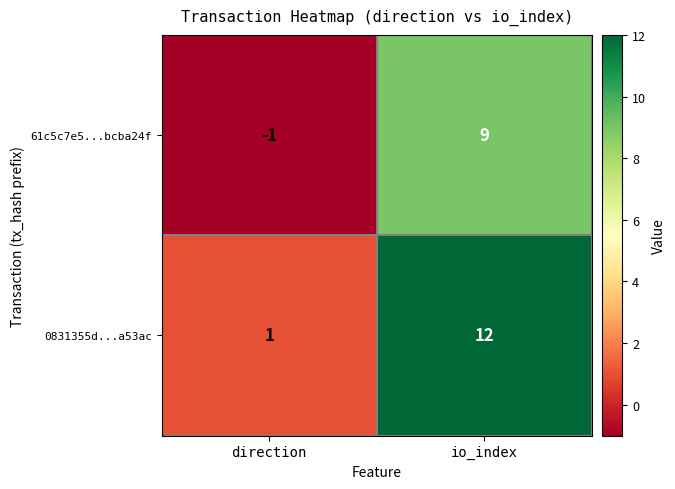

List the series in order of their peak value, lowest first.

61c5c7e5...bcba24f, 0831355d...a53ac